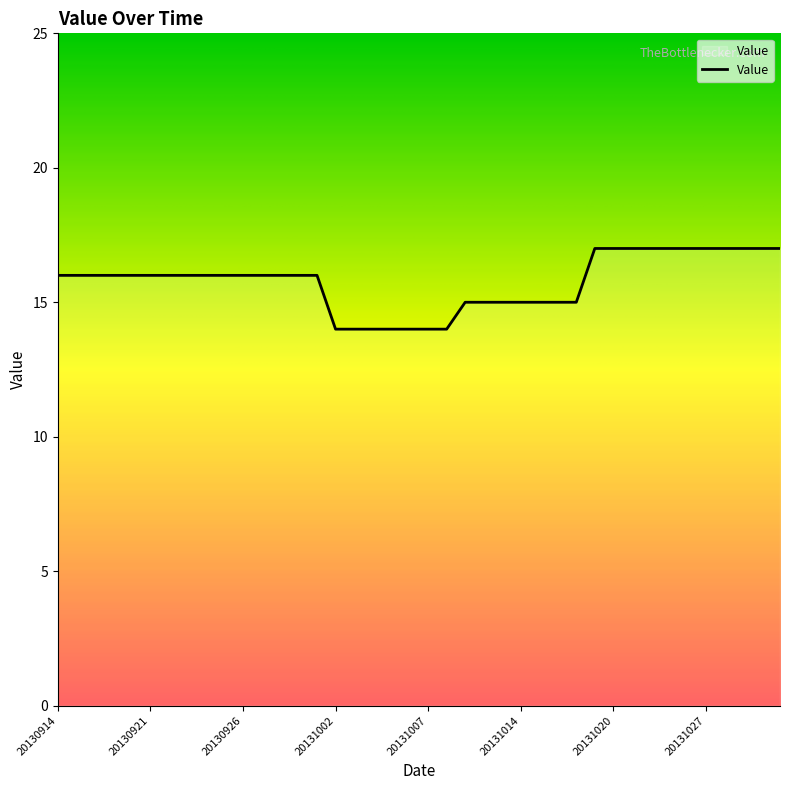

What is the smallest value displayed?

14